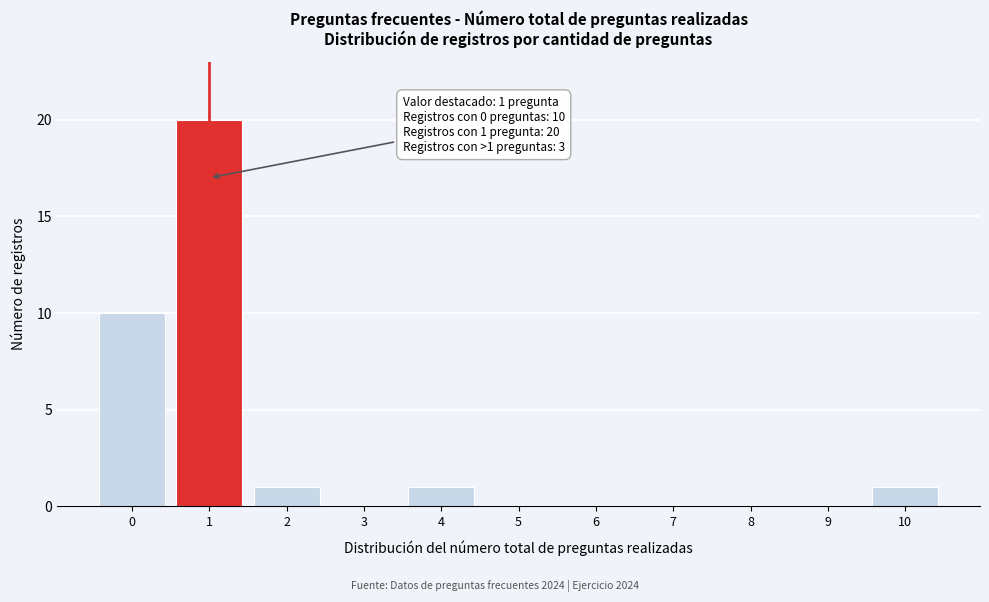

Reading left to right, list all the values displayed in this chart.

0=10	1=20	2=1	3=0	4=1	5=0	6=0	7=0	8=0	9=0	10=1